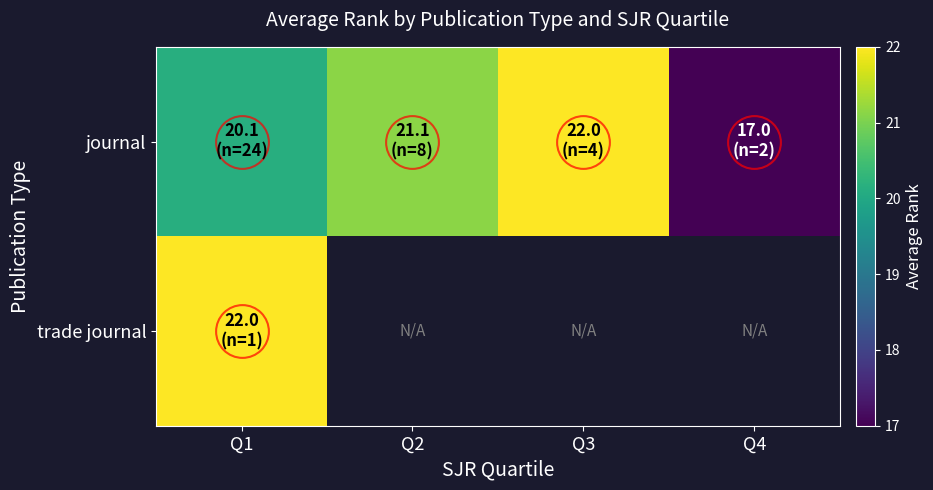

At which category does the chart reach its peak across all series?

Q3